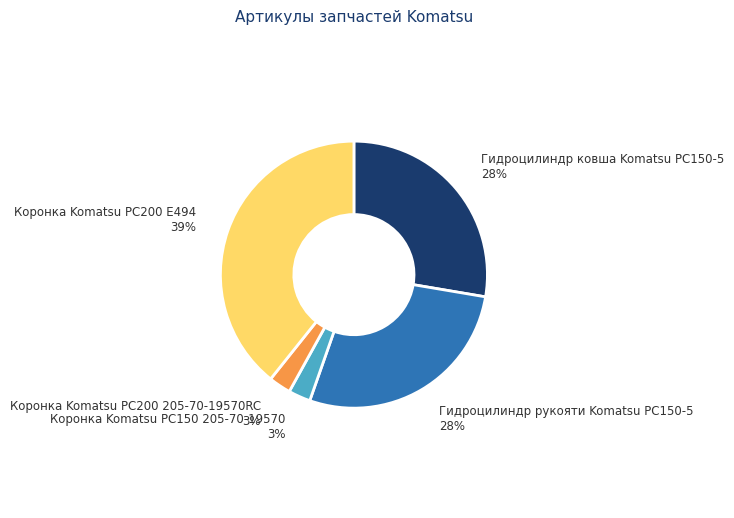

Is there any slice that represents more than half of the pie?

No